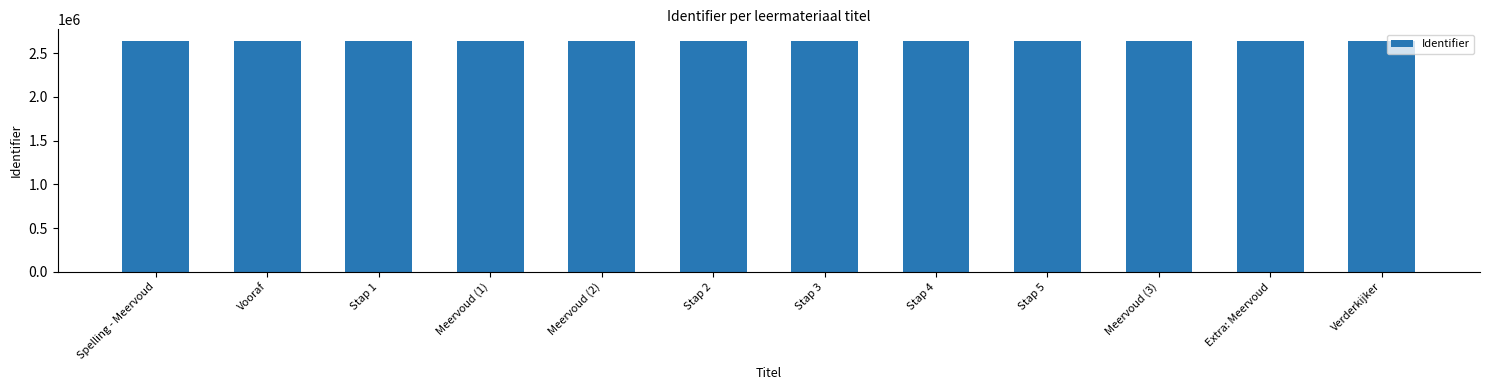

What is the maximum value shown in the chart?

2639937